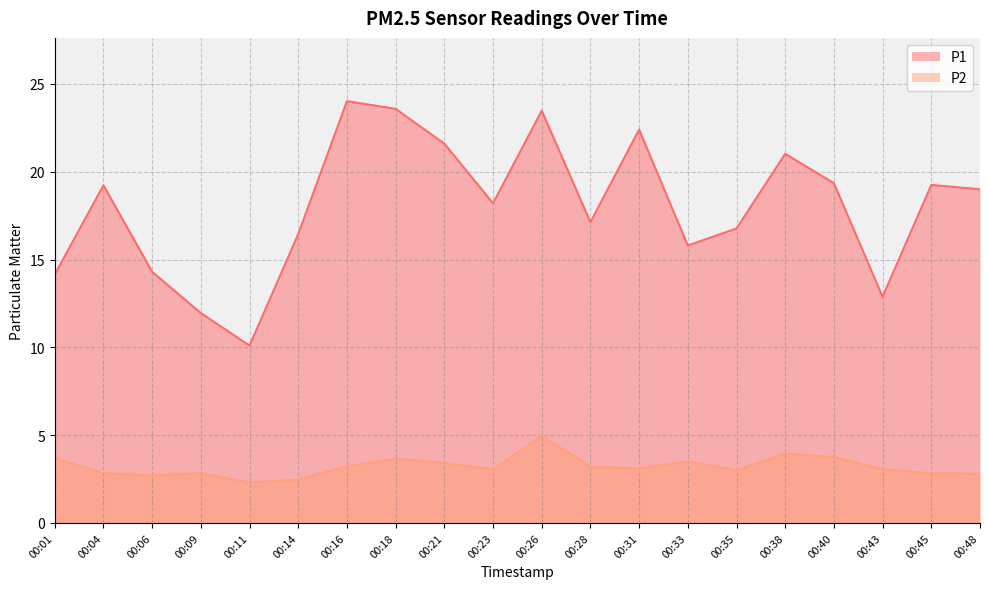

How many lines are shown in the chart?

2